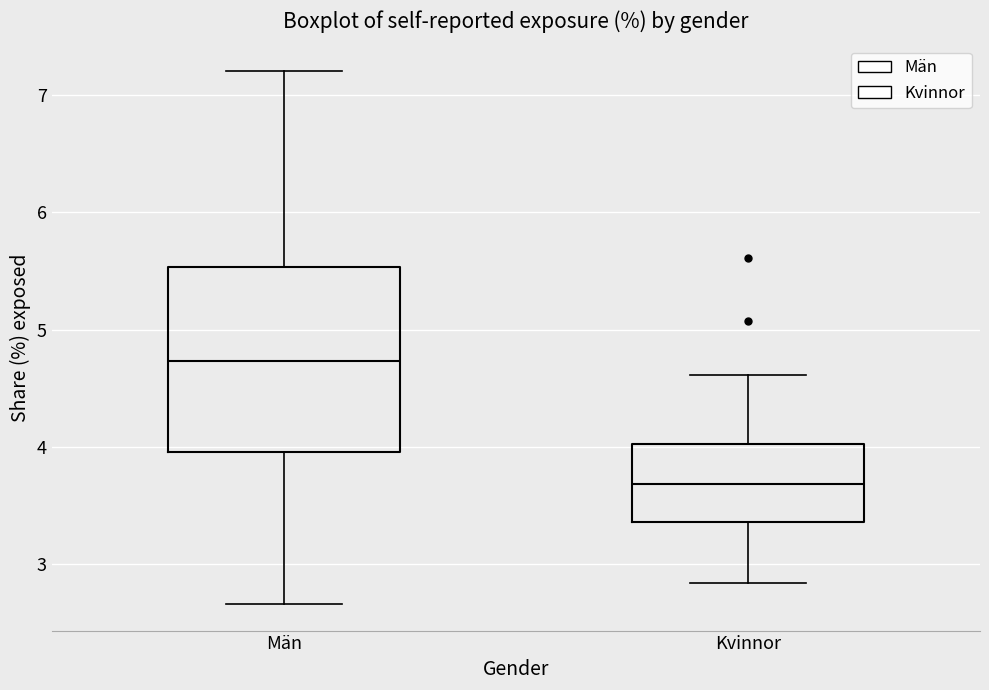

Where does the median line of the box for Män sit on the y-axis? The values are not printed on the chart, so give them approximately, as read against the axis.

4.7